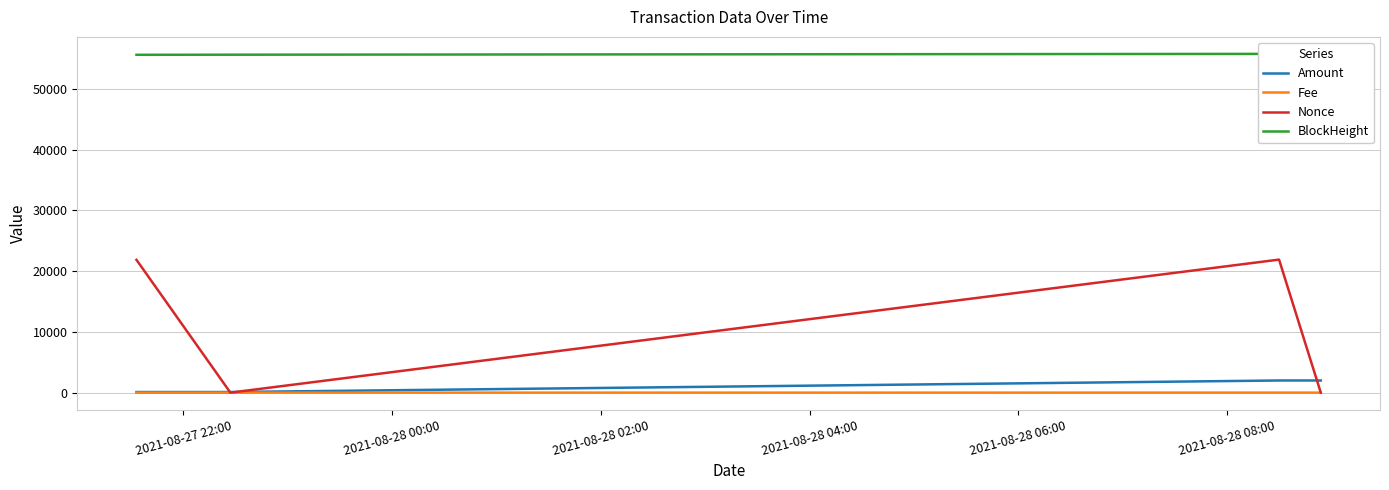

Reading left to right, extract all data points from this chart.

Amount: 100.0	98.9	2000.0	1999.9
Fee: 0.0	0.1	0.0	0.1
Nonce: 21861.0	0.0	21903.0	1.0
BlockHeight: 55624.0	55638.0	55776.0	55782.0